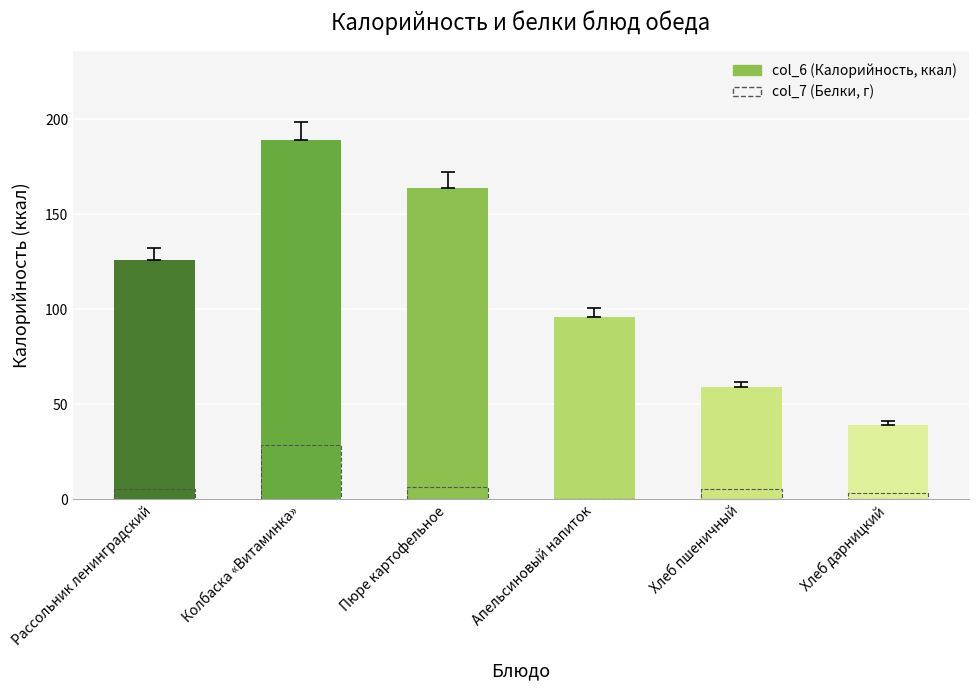

What is the total value across all series at Колбаска «Витаминка»?

217.3